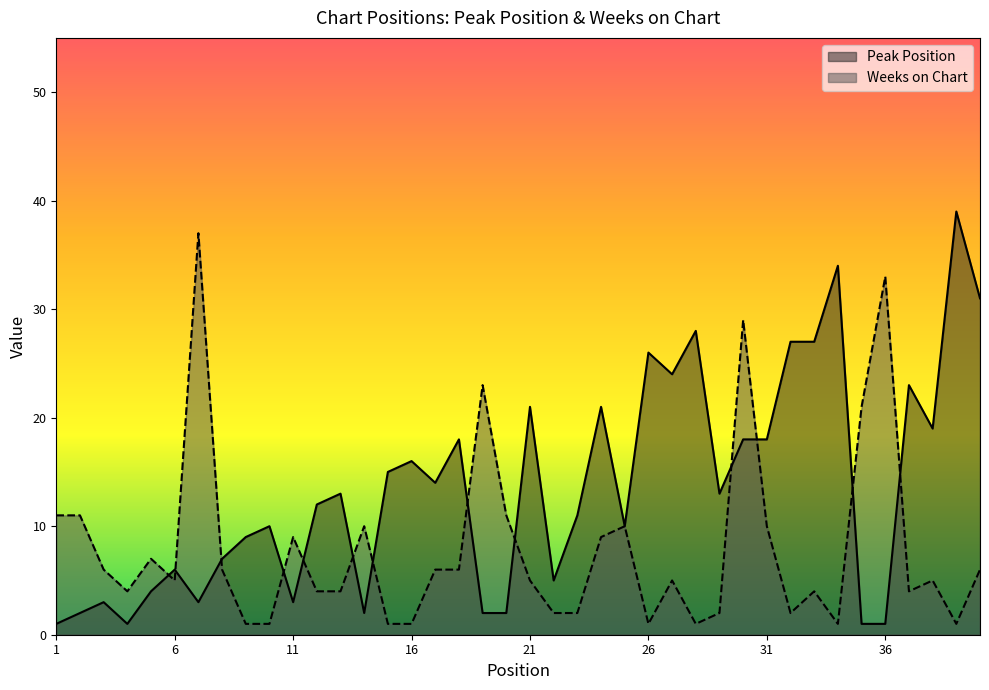

Reading left to right, what are all the values shown in this chart?

Peak Position: 1	2	3	1	4	6	3	7	9	10	3	12	13	2	15	16	14	18	2	2	21	5	11	21	10	26	24	28	13	18	18	27	27	34	1	1	23	19	39	31
Weeks on Chart: 11	11	6	4	7	5	37	6	1	1	9	4	4	10	1	1	6	6	23	11	5	2	2	9	10	1	5	1	2	29	10	2	4	1	21	33	4	5	1	6